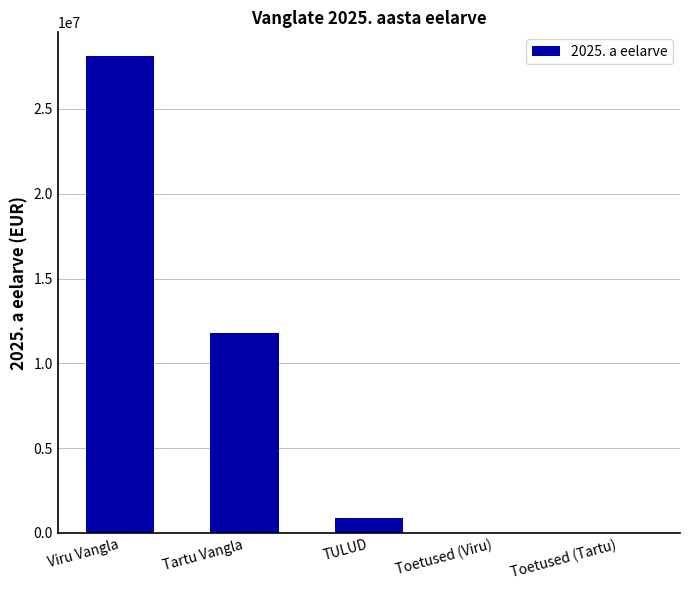

What value does the data have at Viru Vangla?

28112868.7